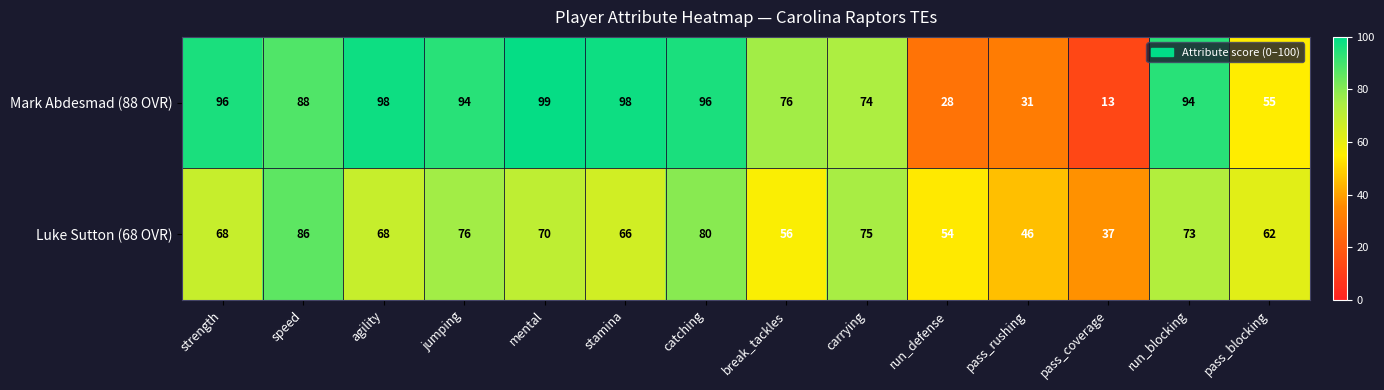

Is it true that Mark Abdesmad (88 OVR) equals 117 at carrying?

False